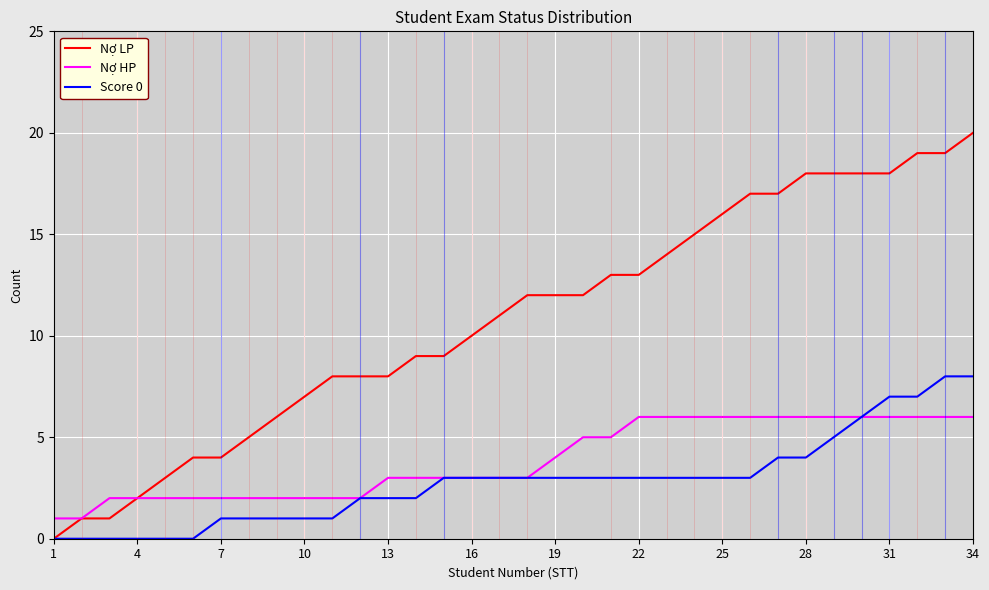

List the series in order of their peak value, lowest first.

Nợ HP, Score 0, Nợ LP